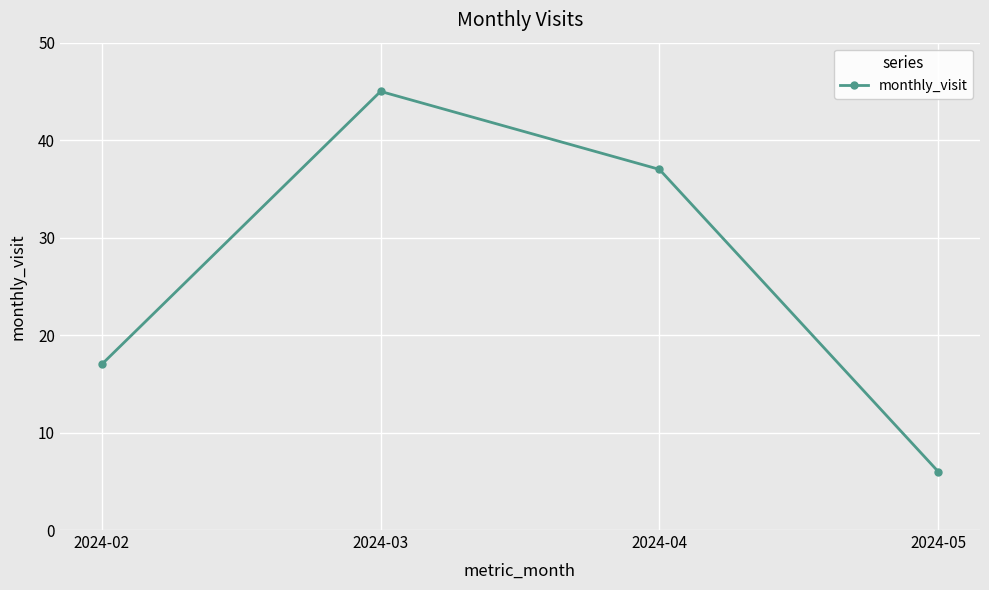

True or false: the data shows 13 at 2024-03.

False